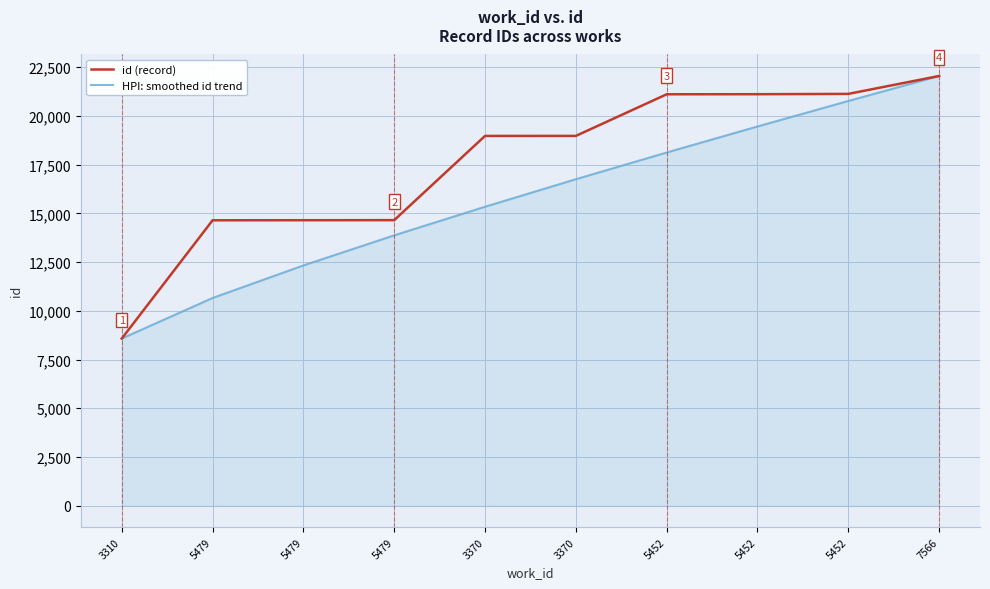

What is the approximate value of HPI: smoothed id trend at 5479?

12326.9